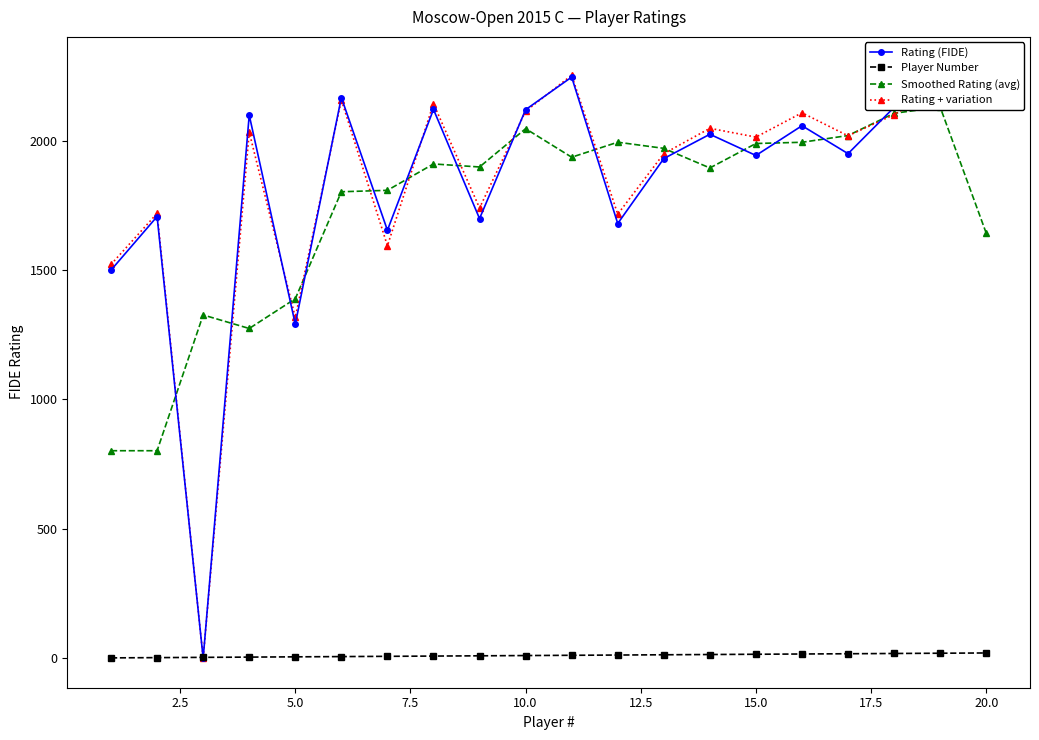

The value of Rating + variation at 5.0 is 1317. True or false?

True